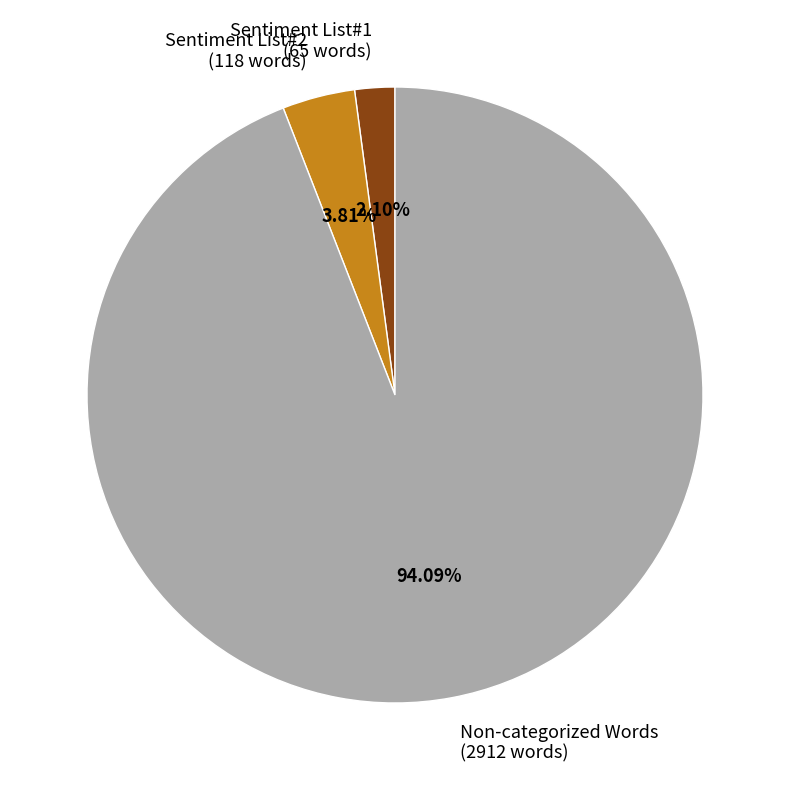

Between Non-categorized Words (2912 words) and Sentiment List#1 (65 words), which is larger?

Non-categorized Words (2912 words)